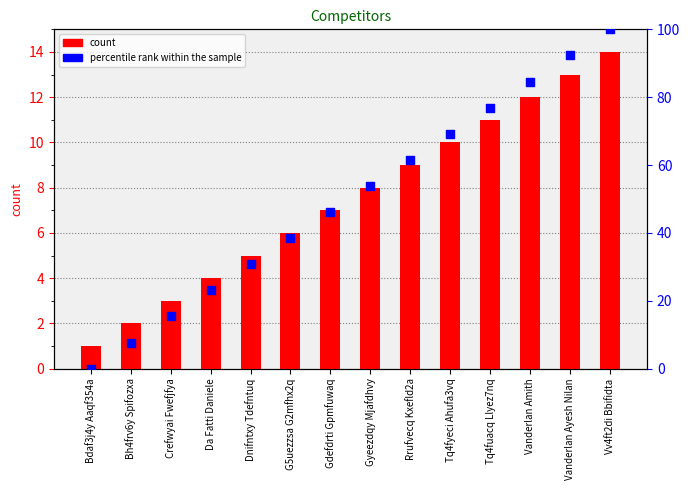

What are all the series names shown in the legend?

count, percentile rank within the sample